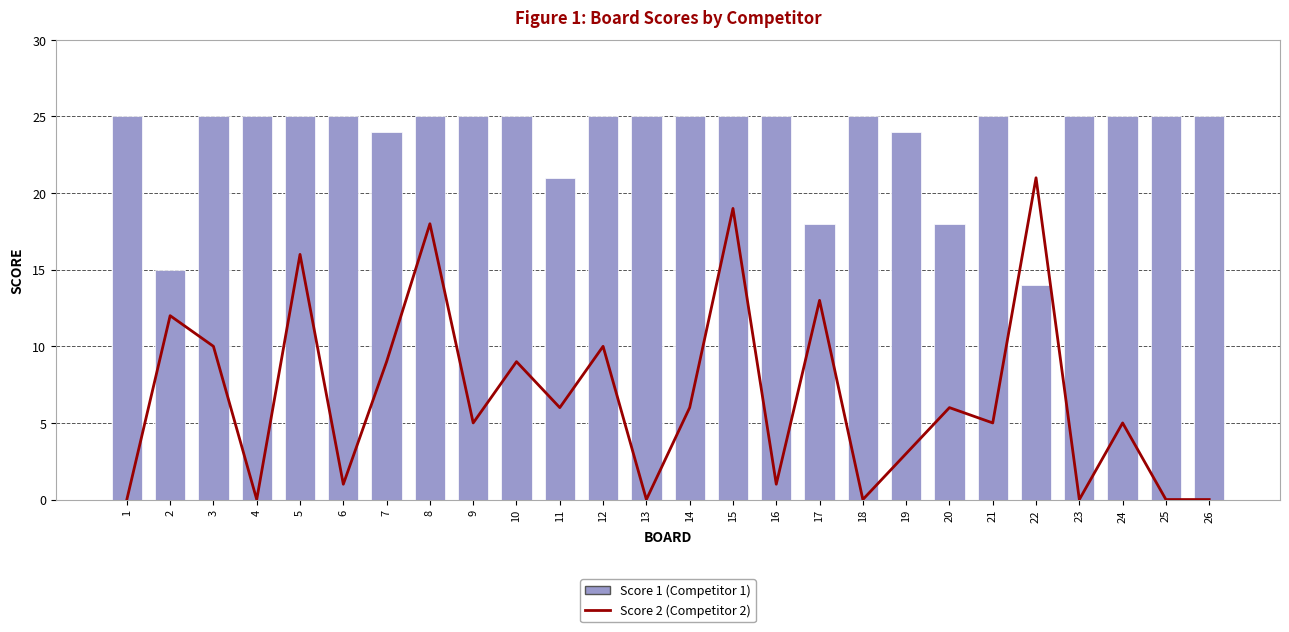

The Score 1 (Competitor 1) series shows 6 at 19. True or false?

False